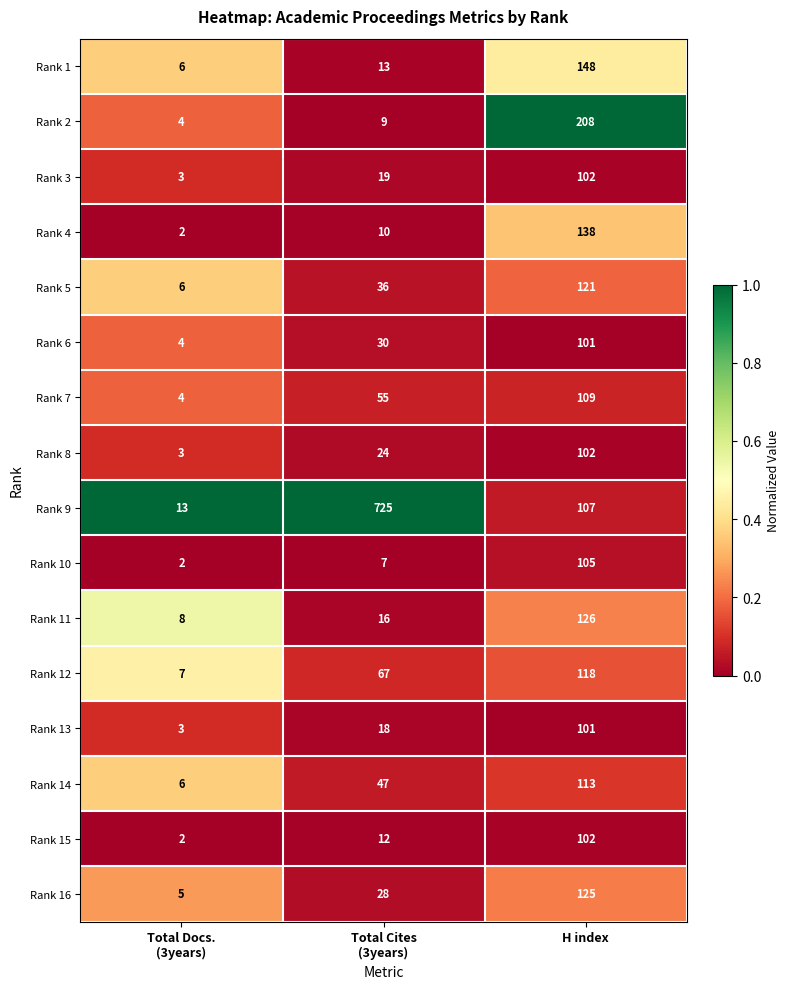

What is the maximum value for Rank 5?

121